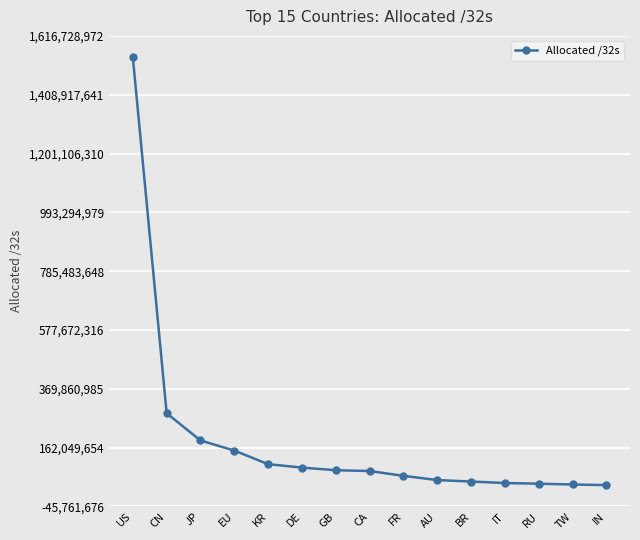

How many lines are shown in the chart?

1